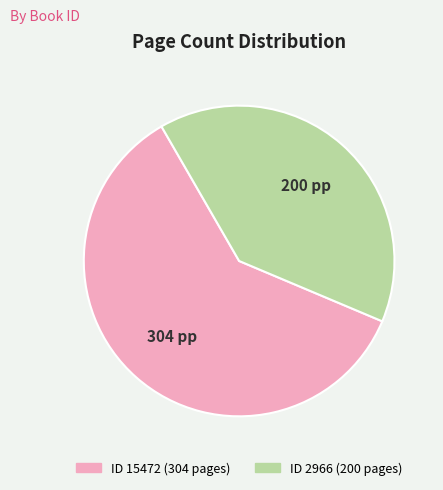

Is there any slice that represents more than half of the pie?

Yes